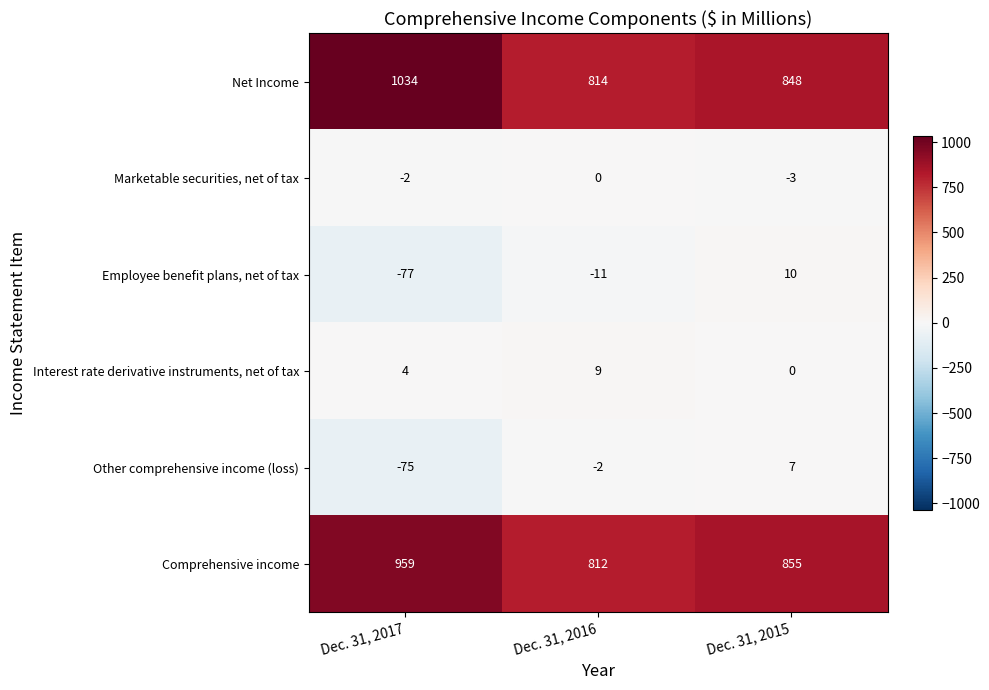

At which category is the sum across all series the highest?

Dec. 31, 2017